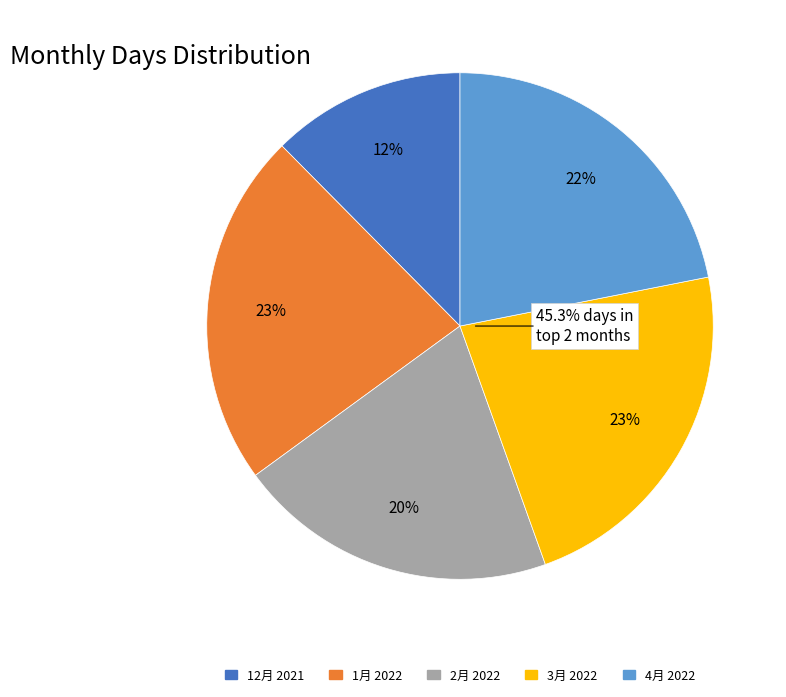

To the nearest percent, what is the average slice percentage?

20%